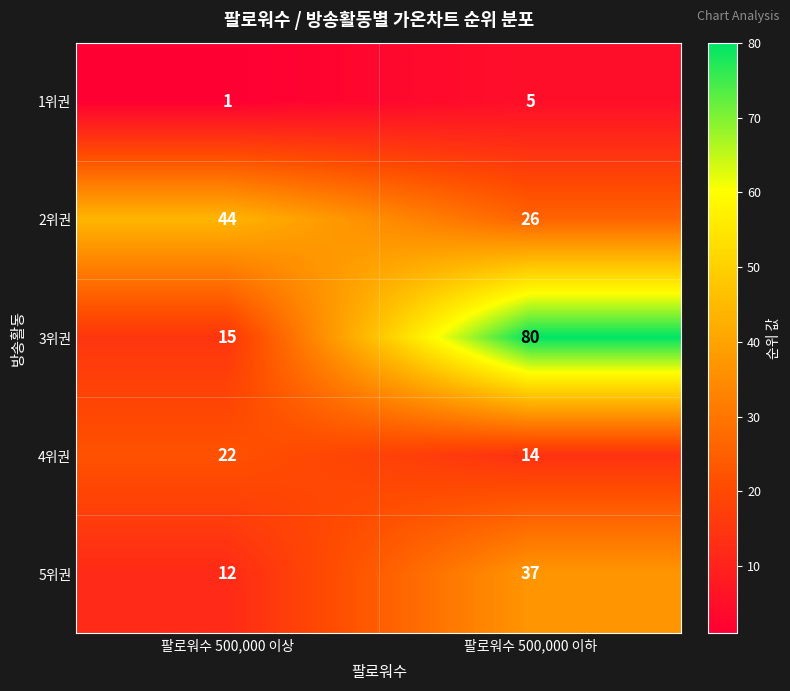

What is the difference between the highest and lowest values at 팔로워수 500,000 이상?

43